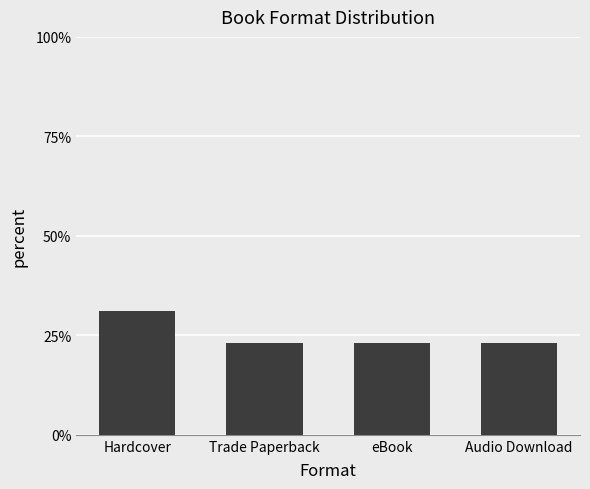

What is the approximate value at Hardcover?

31.0